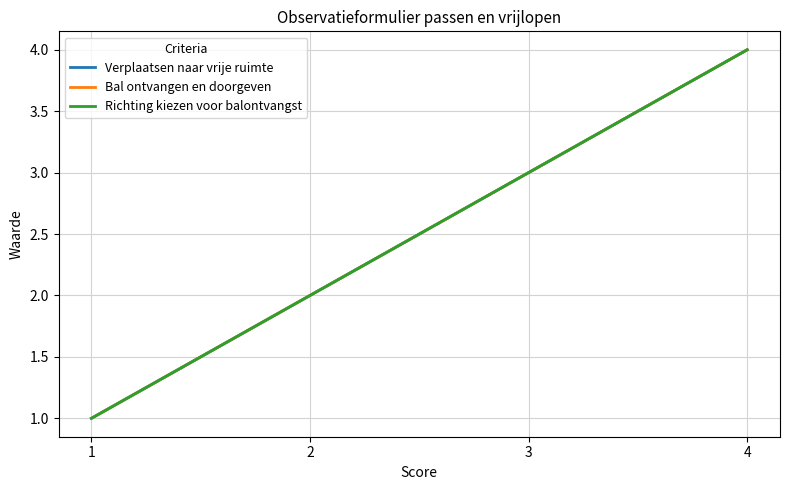

True or false: Richting kiezen voor balontvangst has more than 1 points higher than both neighbors.

False